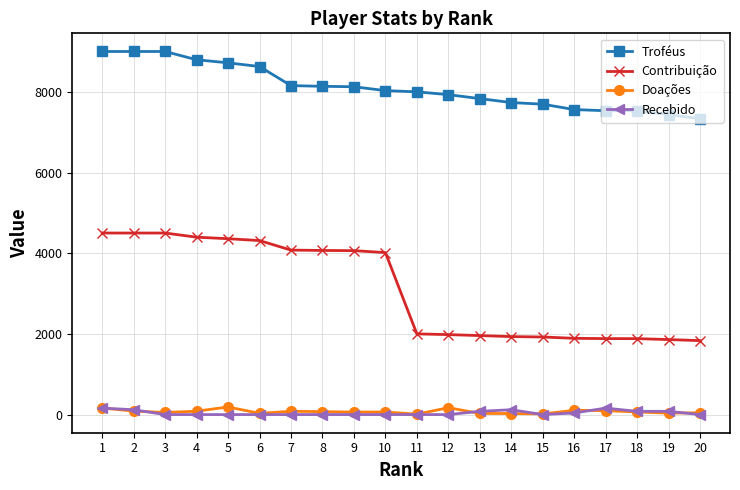

True or false: Recebido and Troféus cross at least once.

False